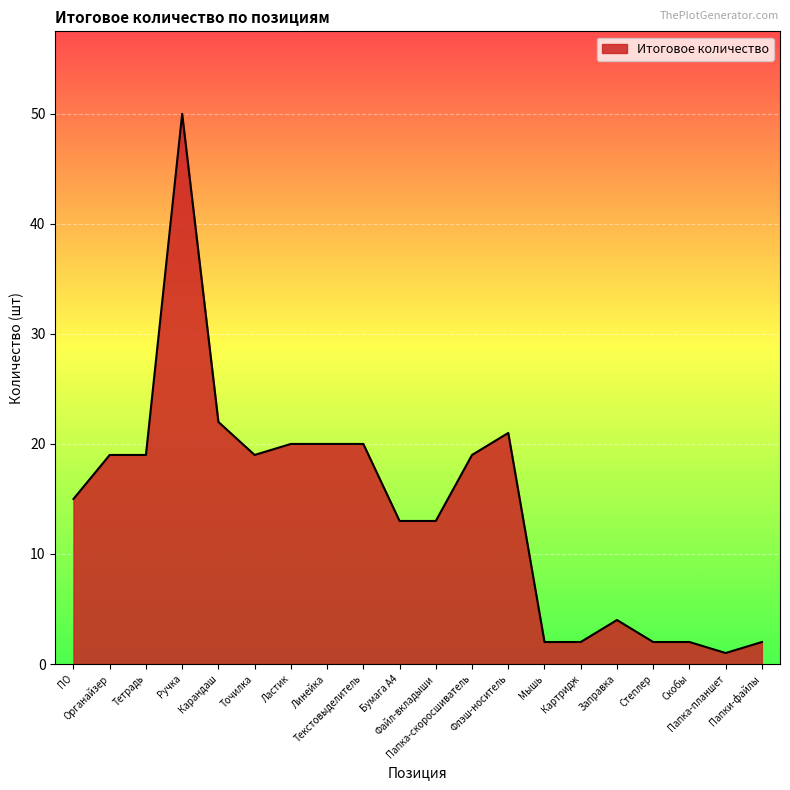

What is the difference between the maximum and minimum values?

49